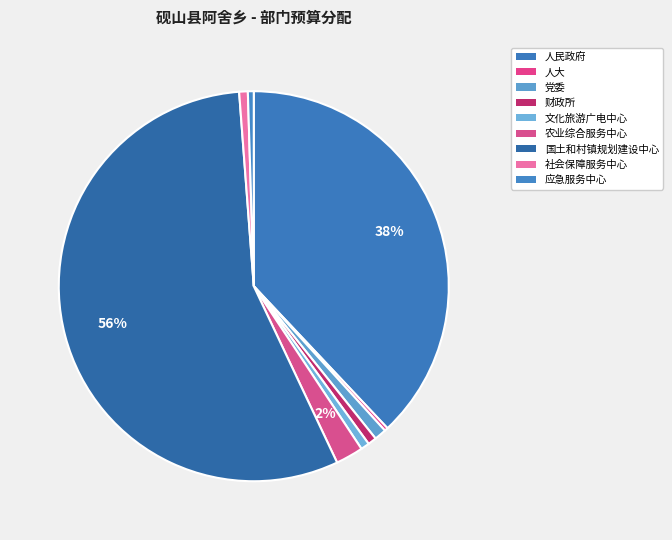

Count the number of slices in the pie.

9